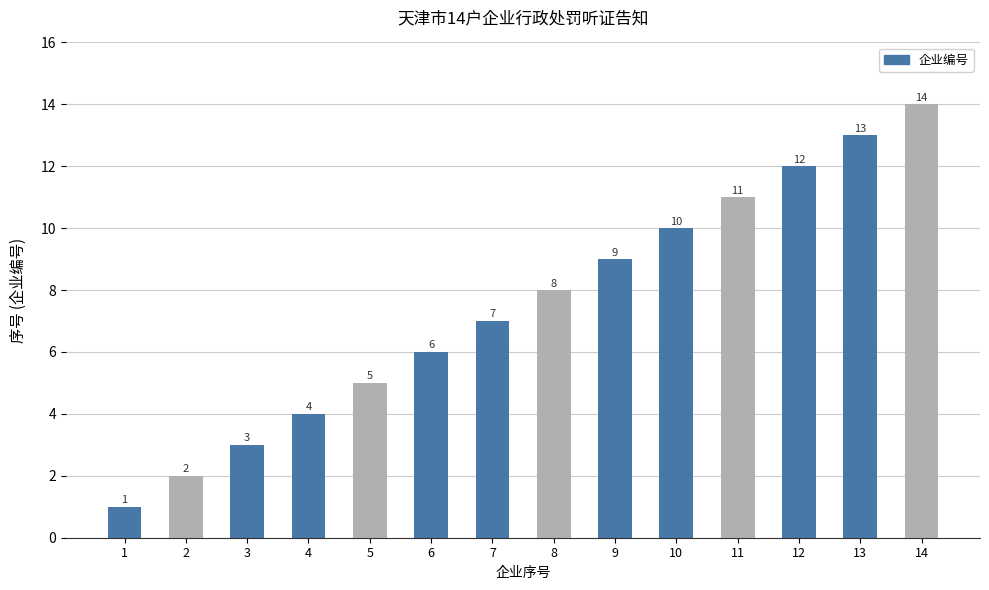

What is the average value?

8